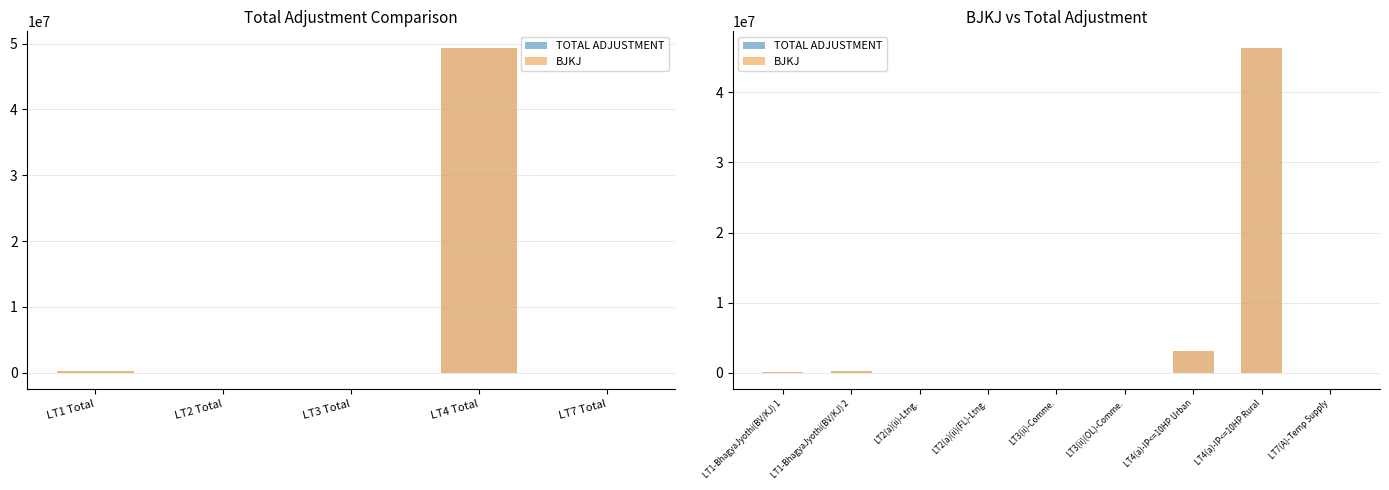

How many bars are there in each group?

2